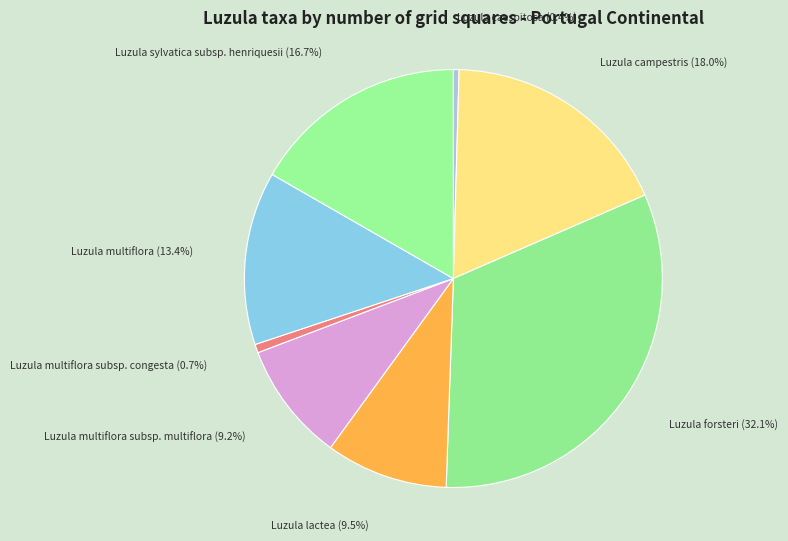

What percentage is the Luzula sylvatica subsp. henriquesii slice, to the nearest percent?

17%